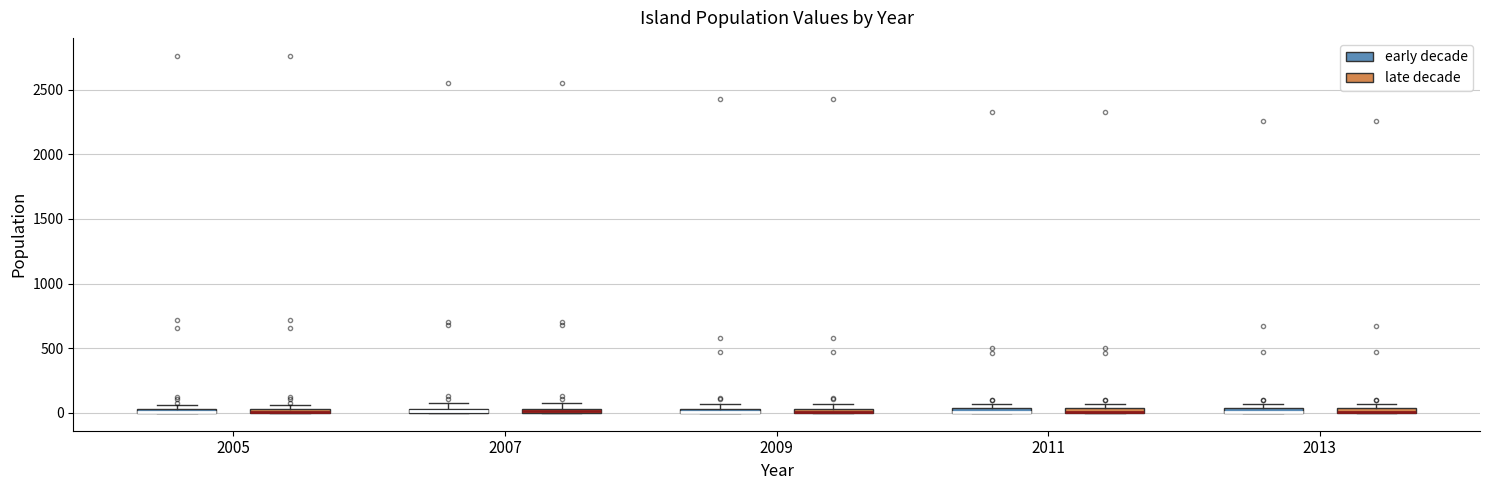

Where is the upper edge of the box for 2005 (early decade) on the y-axis? The values are not printed on the chart, so give them approximately, as read against the axis.

50